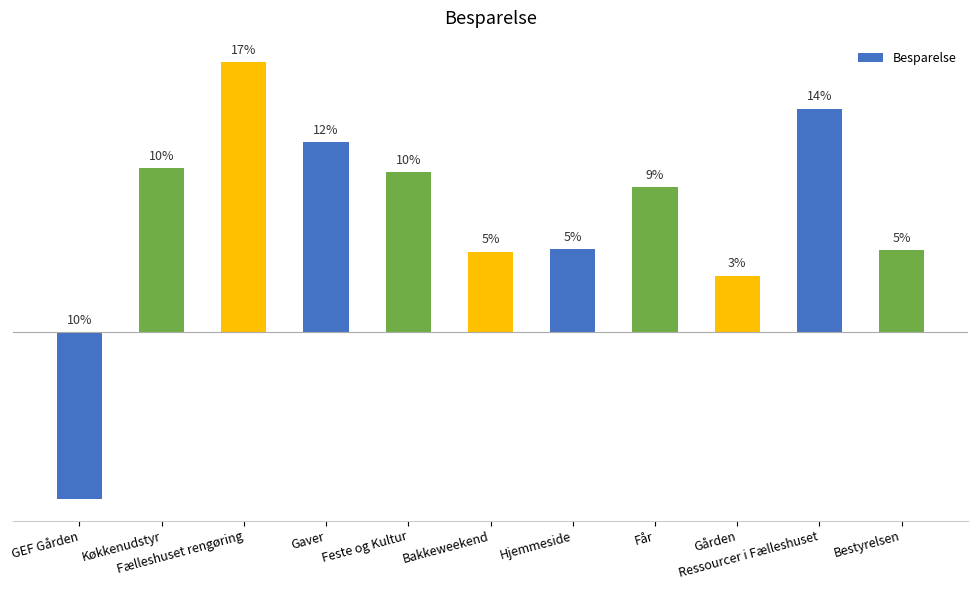

Where is the data nearest to the value 1970?

Gården